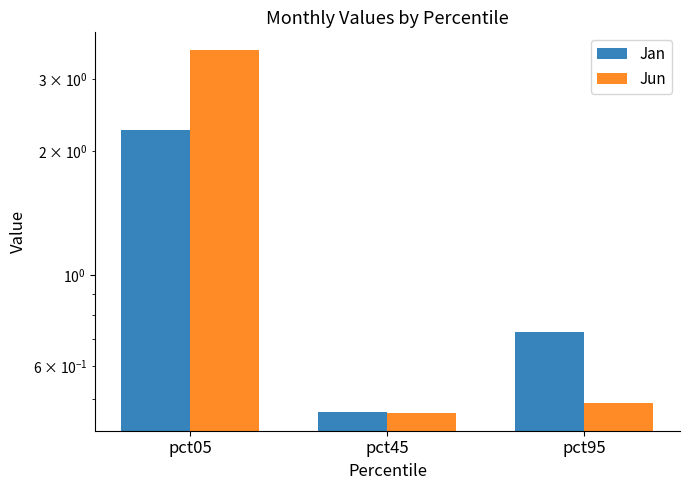

Where is Jan nearest to the value 1?

pct95